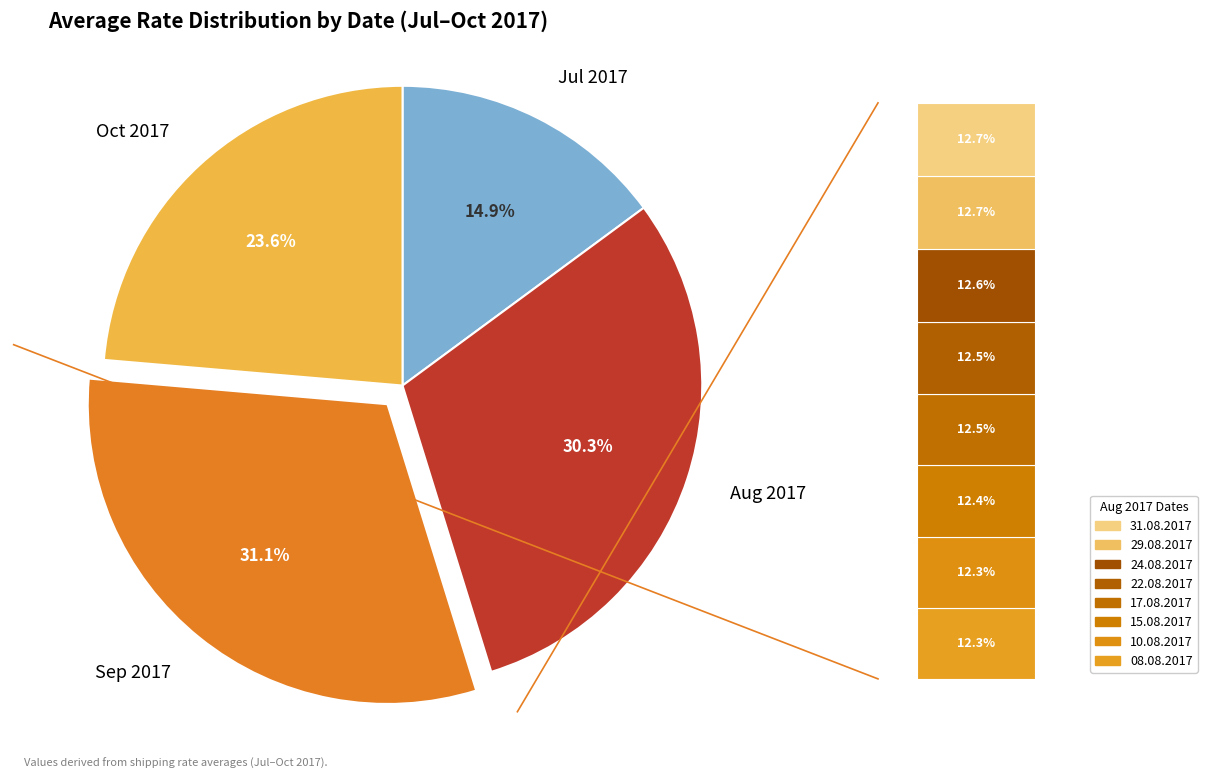

Does any single category account for the majority?

No